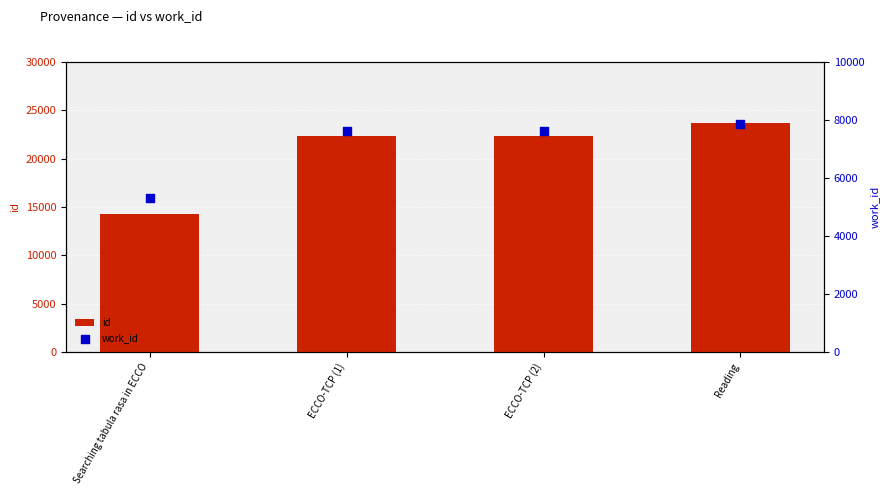

Which series has the largest Y range (max minus min)?

id